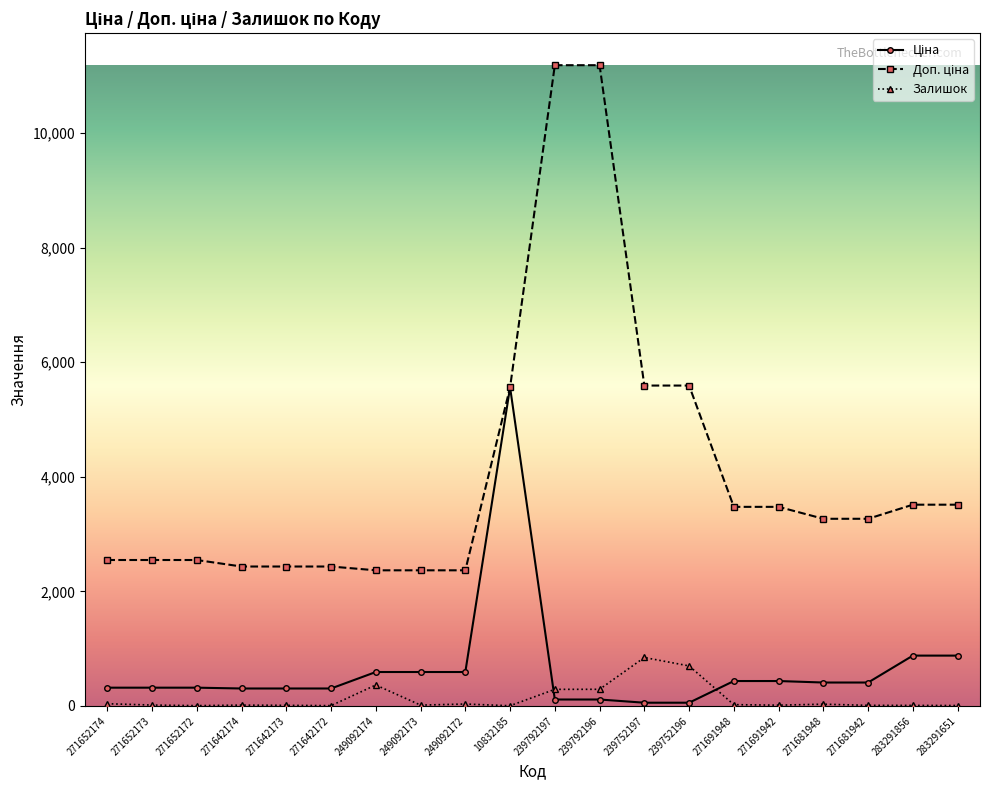

What is the maximum value shown in the chart?

11182.0